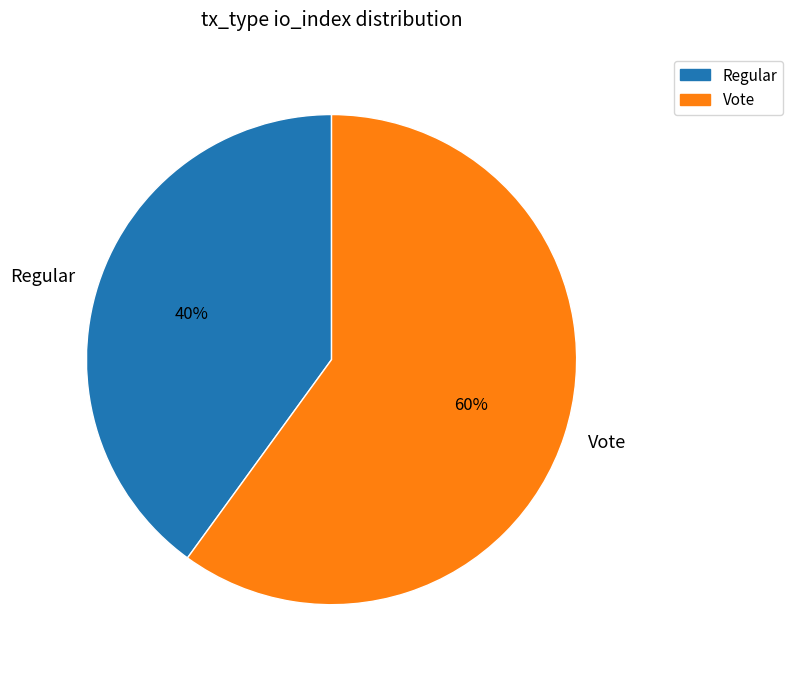

To the nearest percent, what is the average slice percentage?

50%